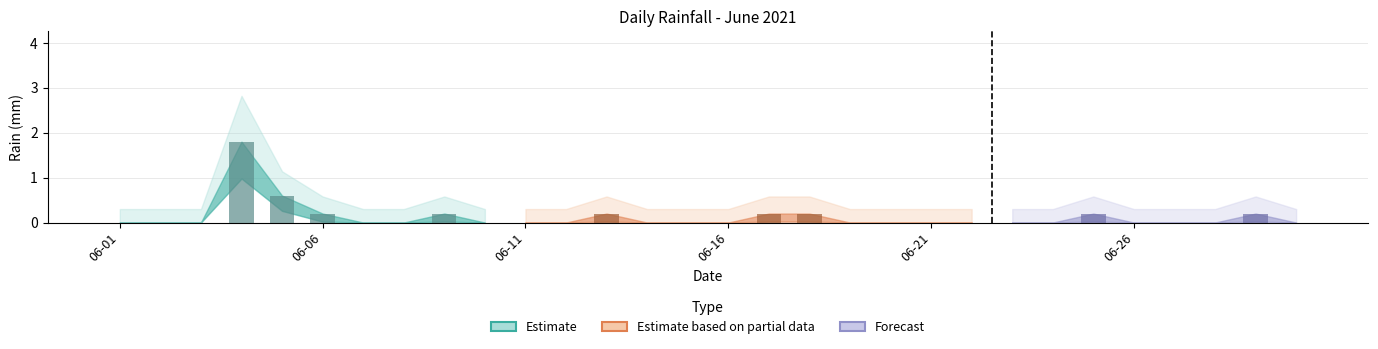

At which category does the chart reach its peak across all series?

2021-06-04